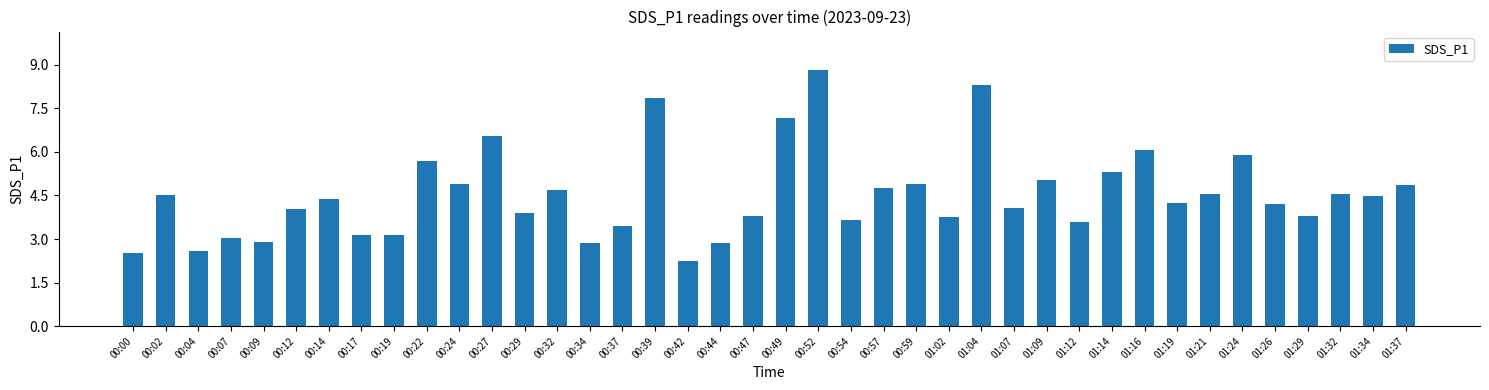

What is the sum of the values at 01:14 and 00:57?

10.1